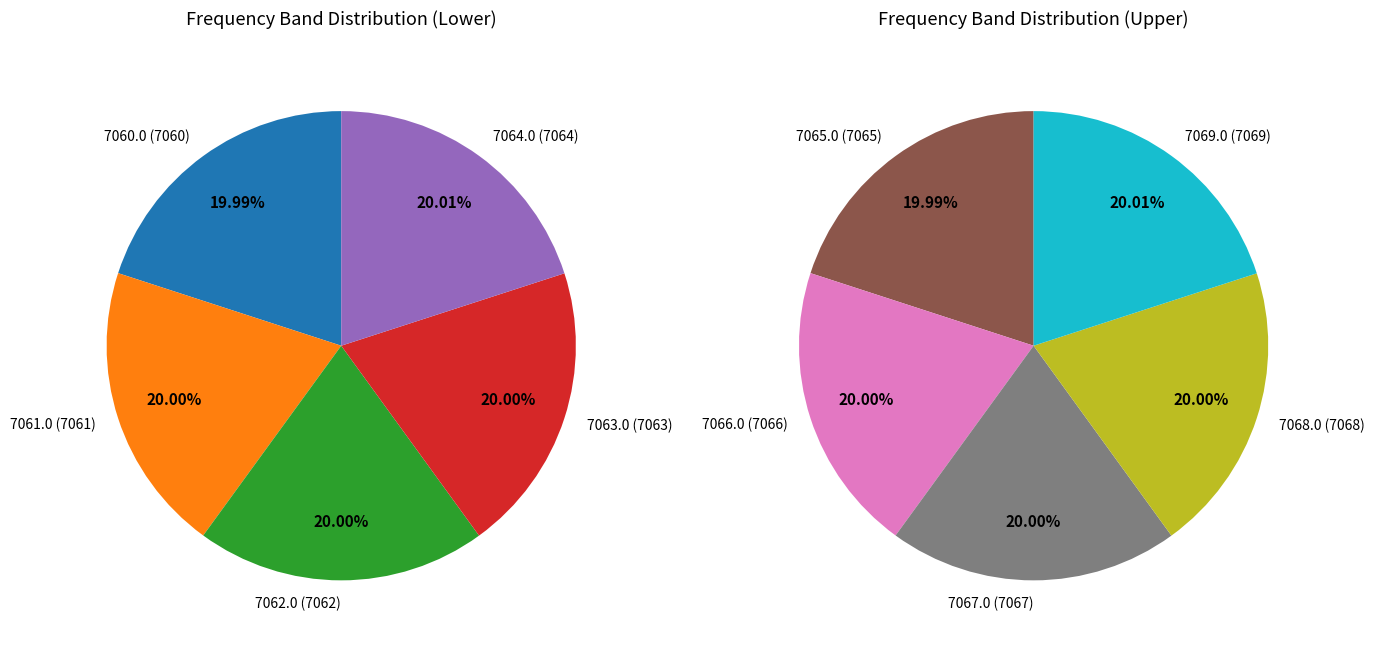

Which slice is the largest?

7069.0